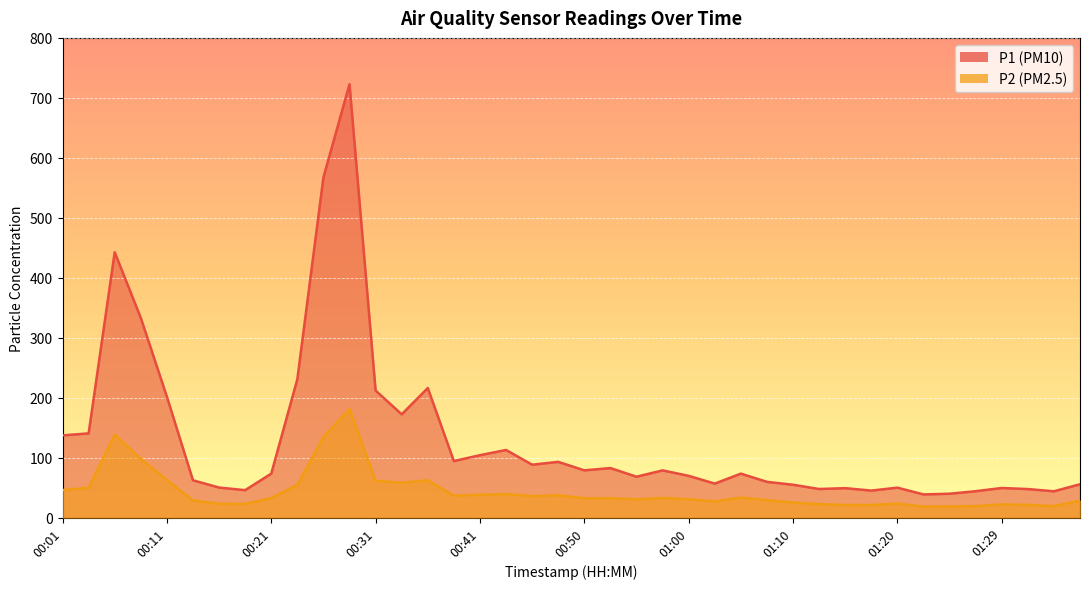

At 00:48, list the series in order from smallest to largest.

P2, P1